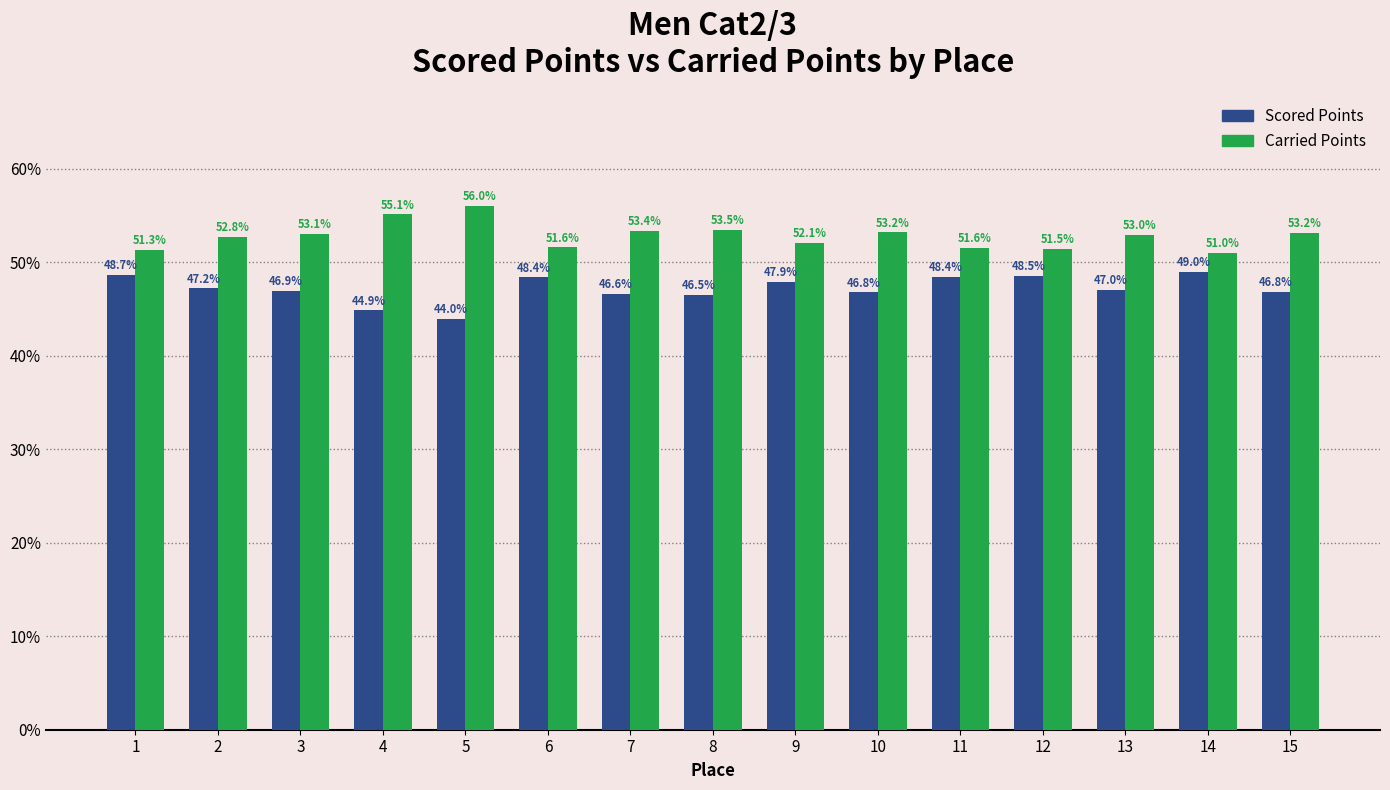

How many bars are there in each group?

2